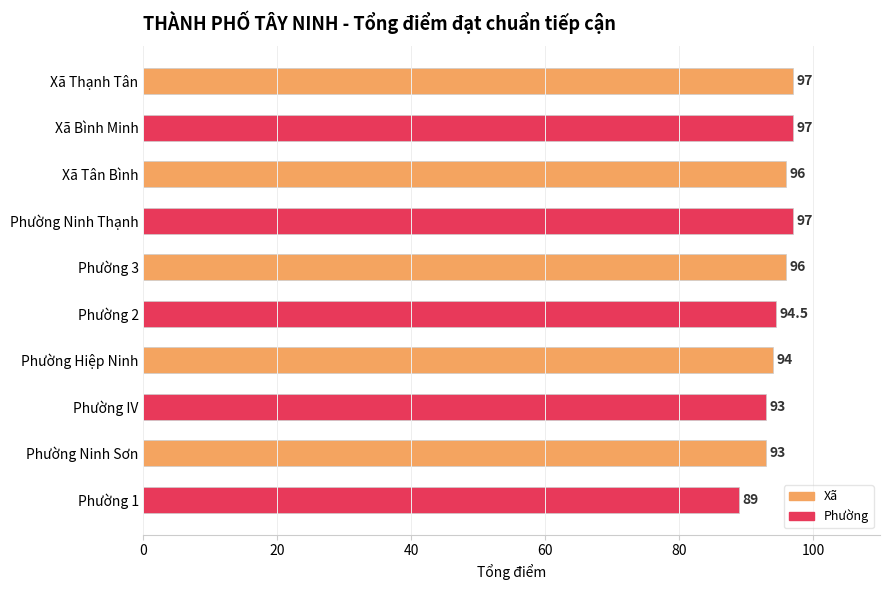

What is the sum of all values?

946.5